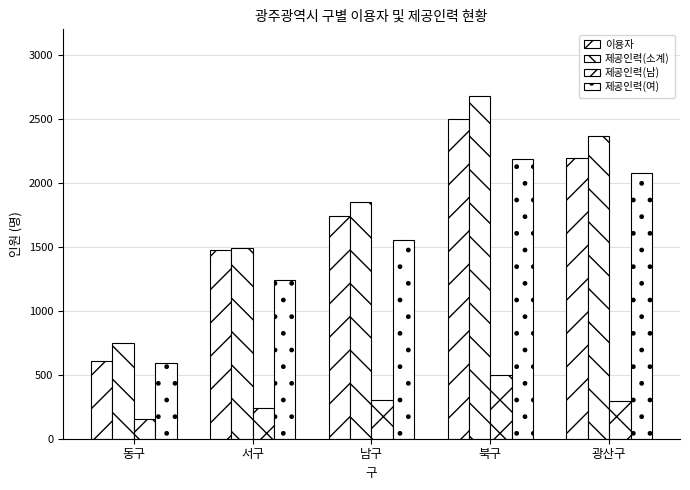

Are the bars grouped side by side (vs. stacked)?

Yes